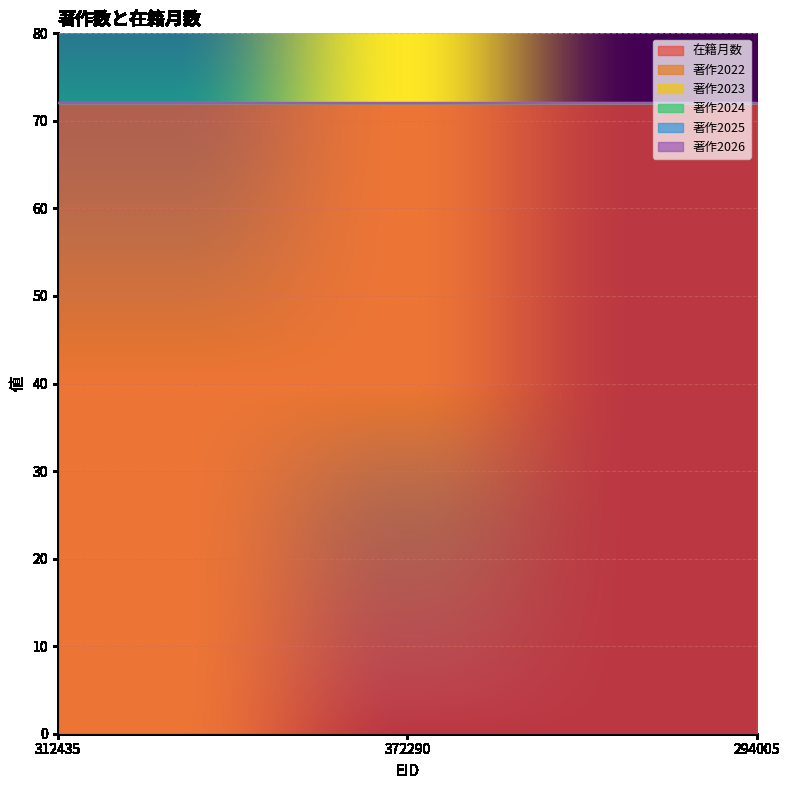

List the labels in order of 在籍月数 value, smallest first.

312435, 372290, 294005